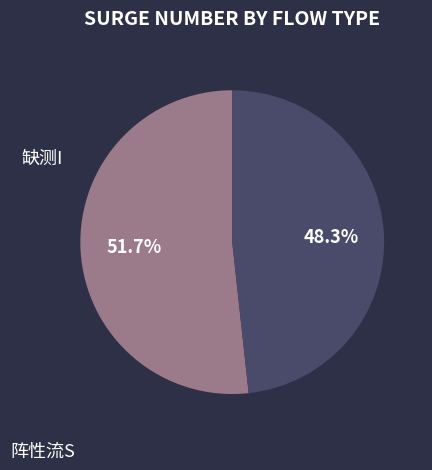

Count the number of slices in the pie.

2